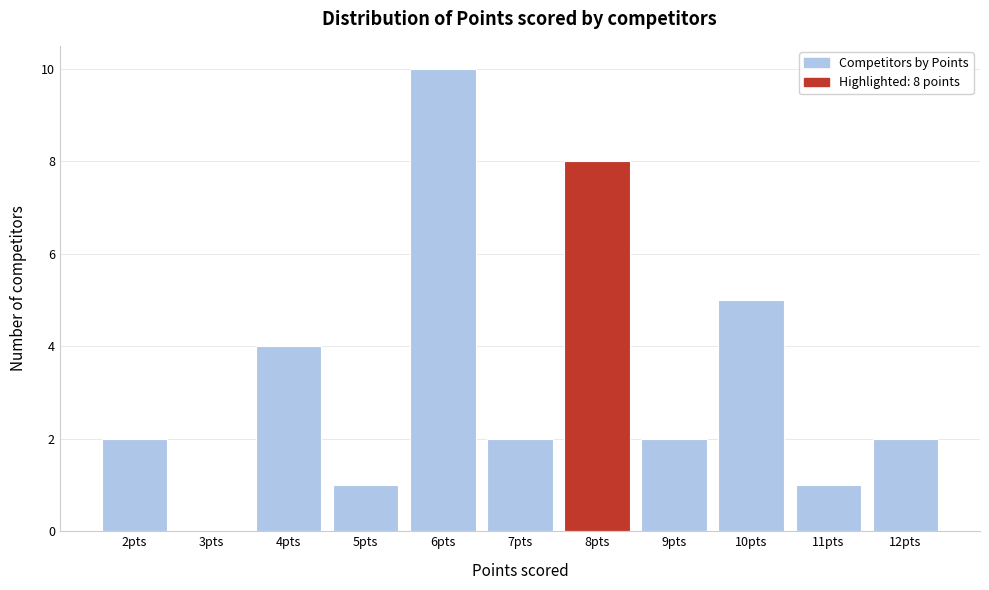

Which range on the x-axis has the tallest bar?

5.5 to 6.5